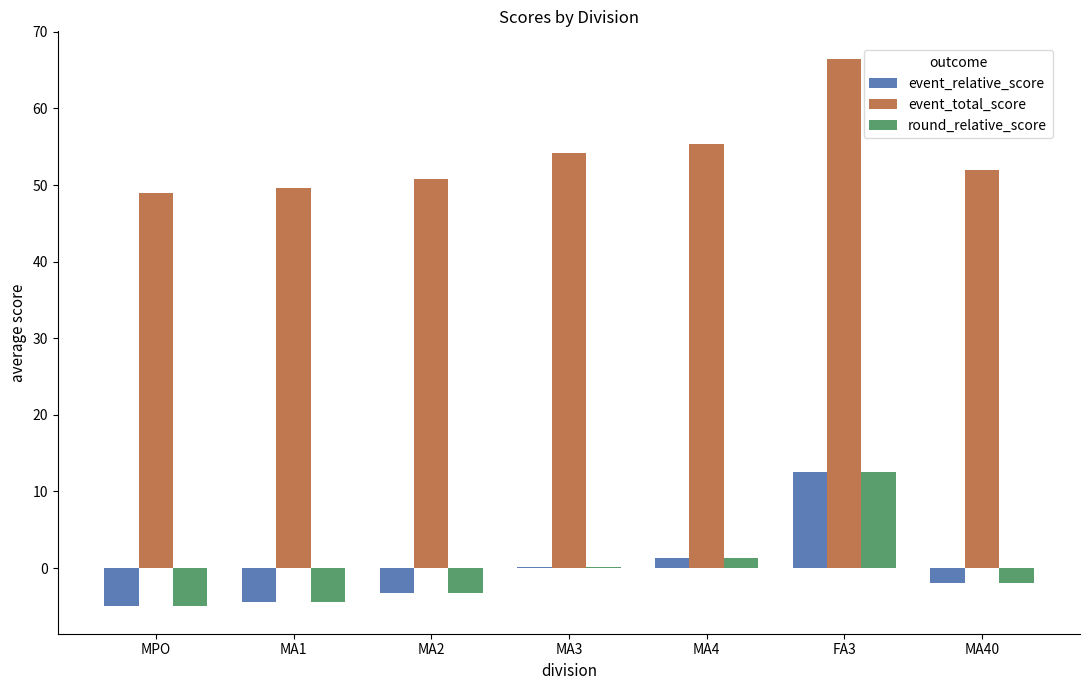

Reading right to left, extract all data points from this chart.

event_relative_score: -2.0	12.5	1.4	0.1	-3.2	-4.4	-5.0
event_total_score: 52.0	66.5	55.4	54.1	50.8	49.6	49.0
round_relative_score: -2.0	12.5	1.4	0.1	-3.2	-4.4	-5.0